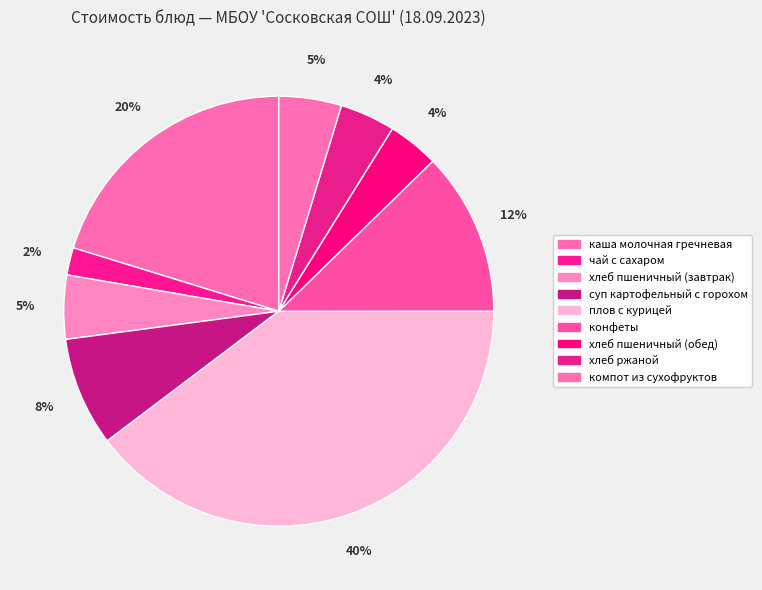

Count the number of slices in the pie.

9